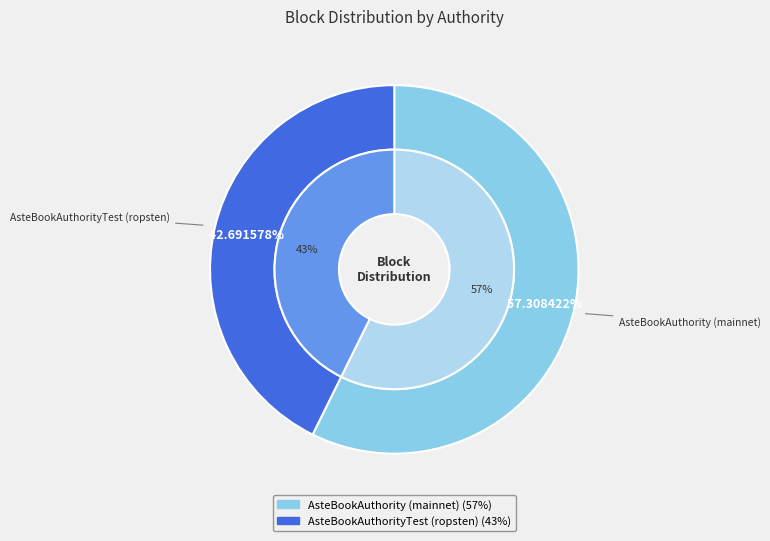

How many segments does this pie chart have?

2